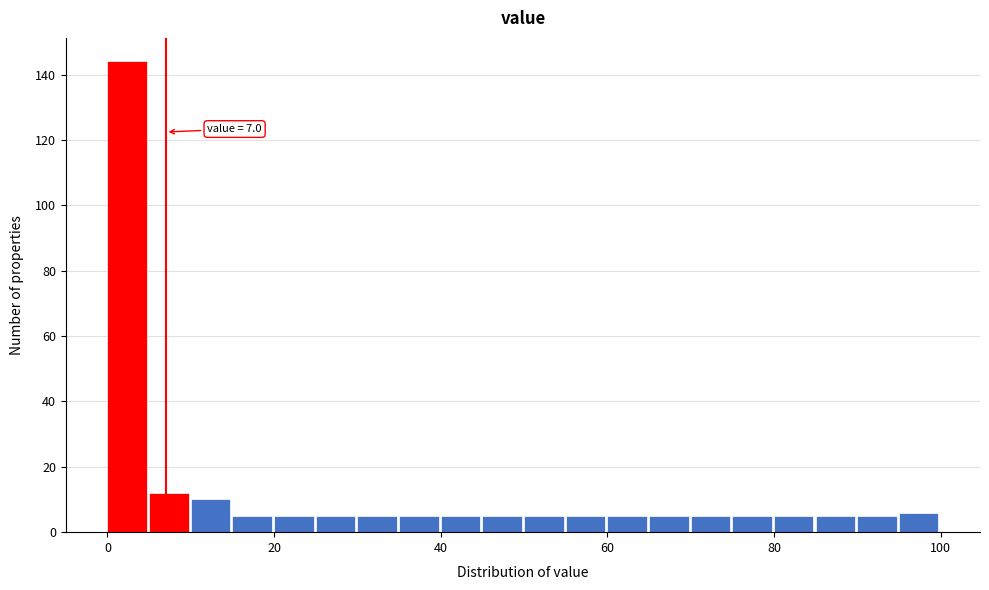

Around what value on the x-axis is the tallest bar? Give the approximate position of its centre, as read against the axis.

2